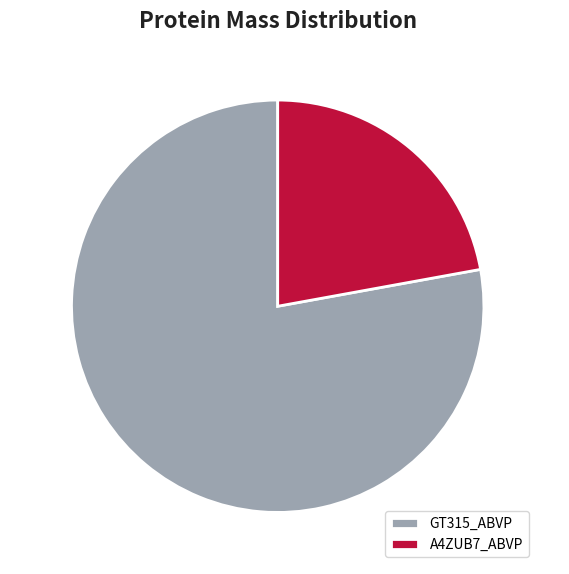

To the nearest percent, what percentage of the pie is A4ZUB7_ABVP?

22%